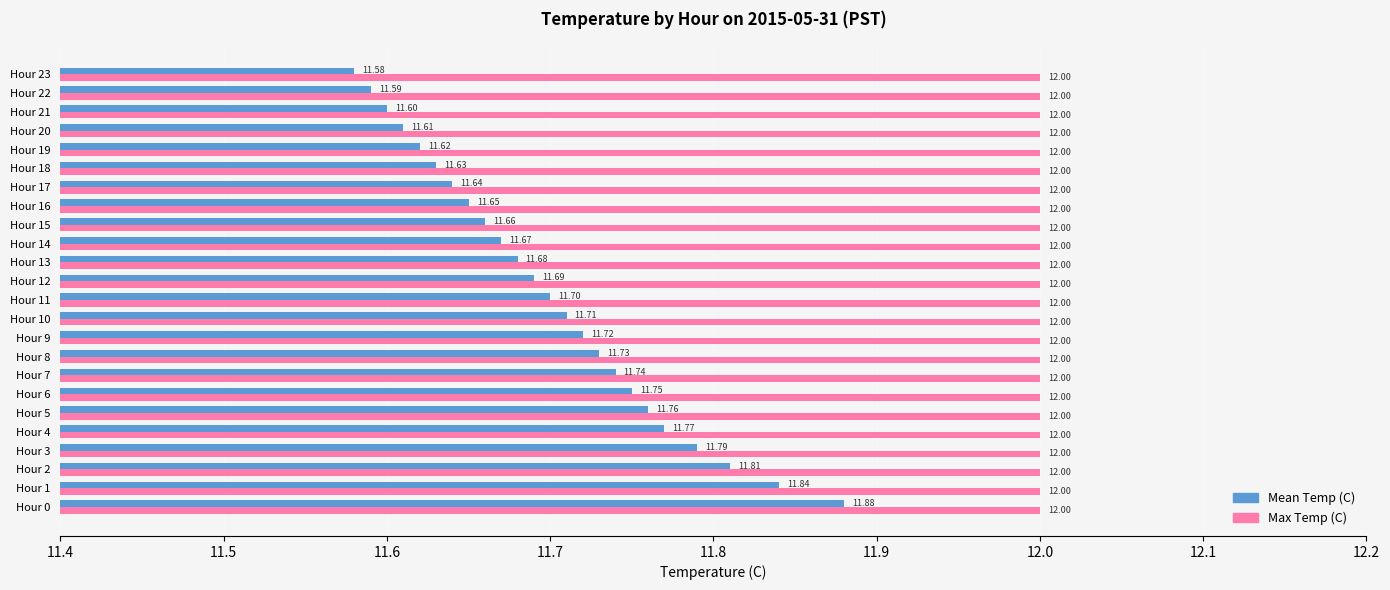

Rank the series by their maximum value, from highest to lowest.

Max Temp (C), Mean Temp (C)